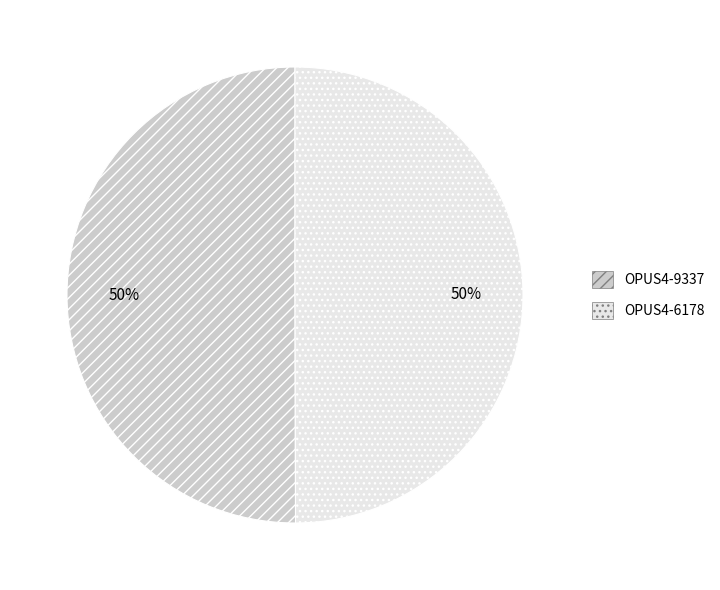

To the nearest percent, what portion does OPUS4-6178 represent?

50%